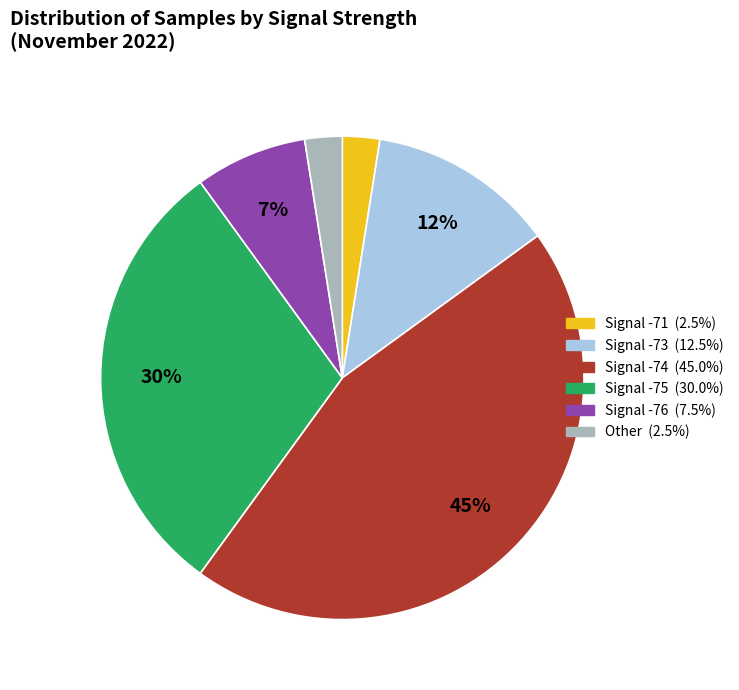

Does any single category account for the majority?

No